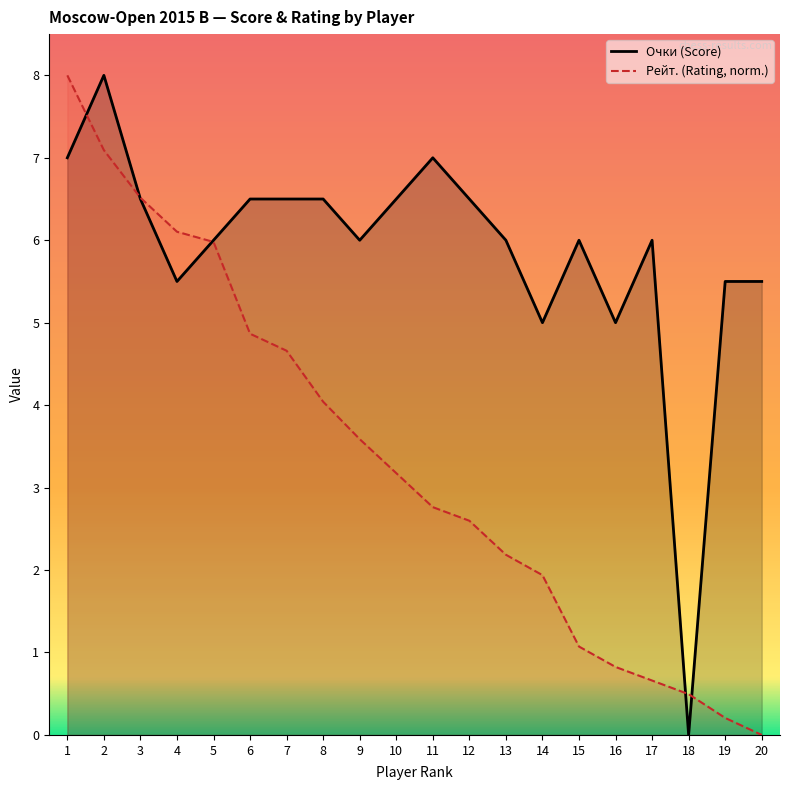

Reading left to right, extract all data points from this chart.

Очки (Score): 1=7.0	2=8.0	3=6.5	4=5.5	5=6.0	6=6.5	7=6.5	8=6.5	9=6.0	10=6.5	11=7.0	12=6.5	13=6.0	14=5.0	15=6.0	16=5.0	17=6.0	18=0.0	19=5.5	20=5.5
Рейт. (Rating, norm.): 1=8.0	2=7.1	3=6.5	4=6.1	5=6.0	6=4.9	7=4.7	8=4.0	9=3.6	10=3.2	11=2.8	12=2.6	13=2.2	14=1.9	15=1.1	16=0.8	17=0.7	18=0.5	19=0.2	20=0.0